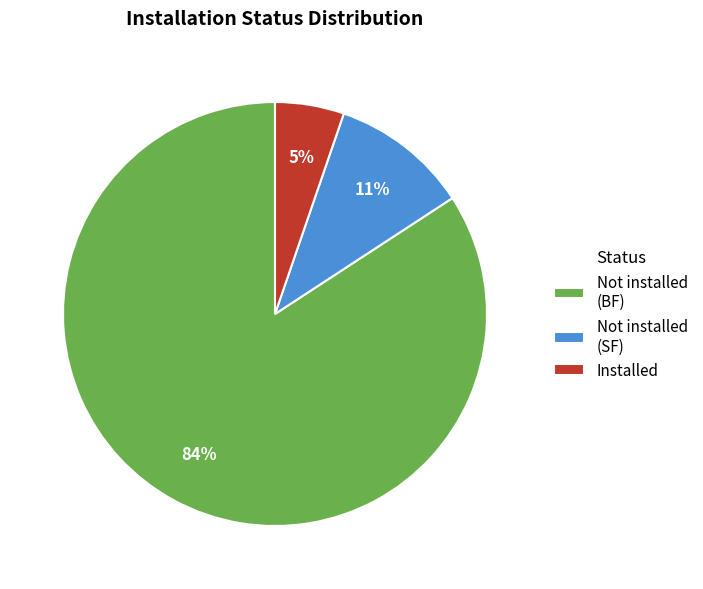

To the nearest percent, what is the average slice percentage?

33%